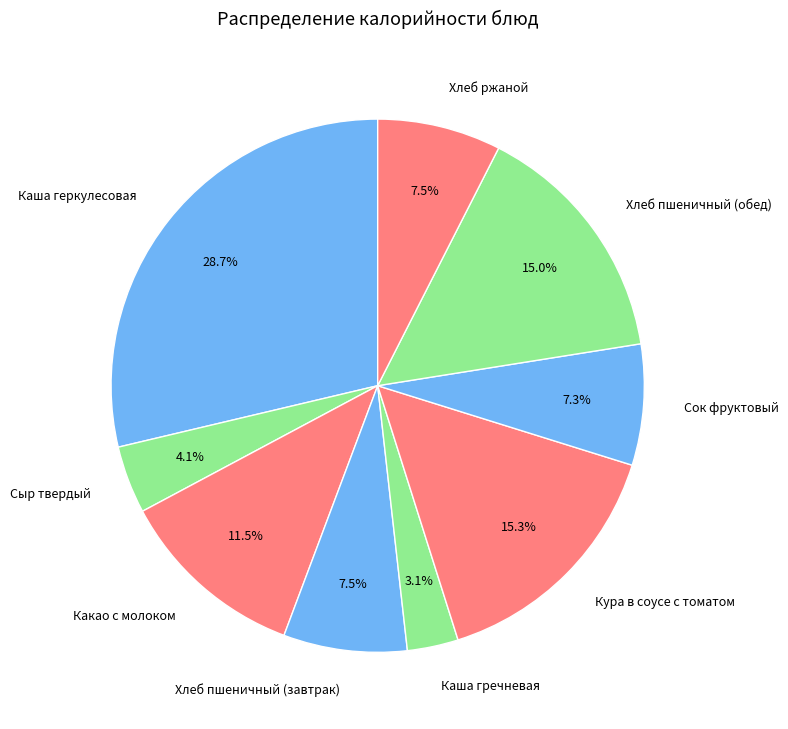

Is it true that Сыр твердый is 4% of the pie?

True